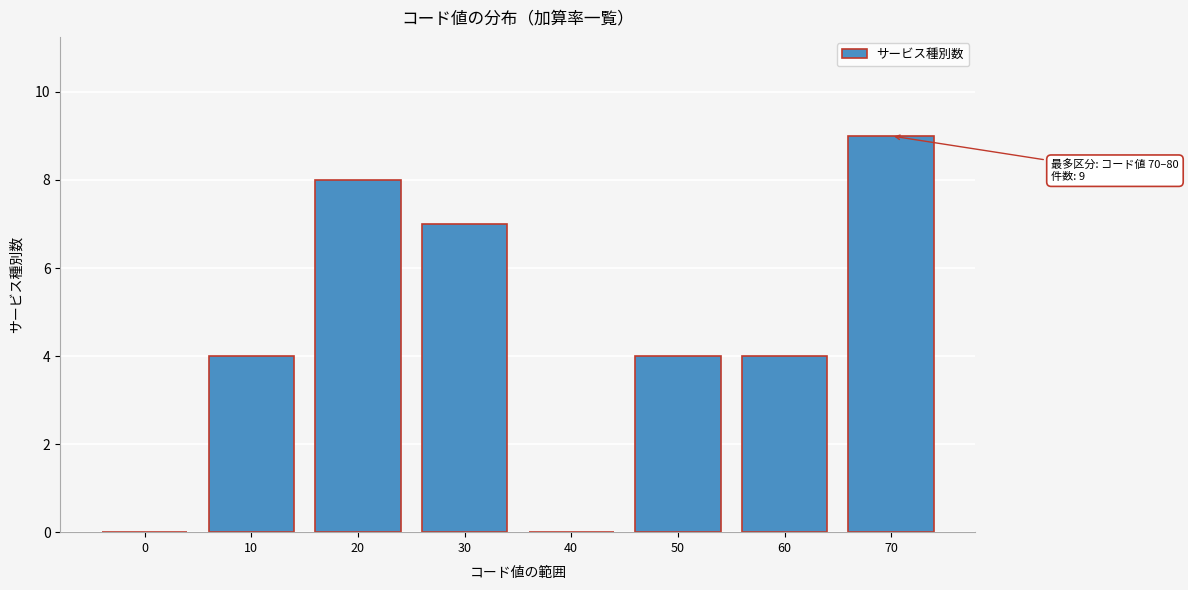

Reading left to right, transcribe all the data shown in this chart.

0=0	10=4	20=8	30=7	40=0	50=4	60=4	70=9